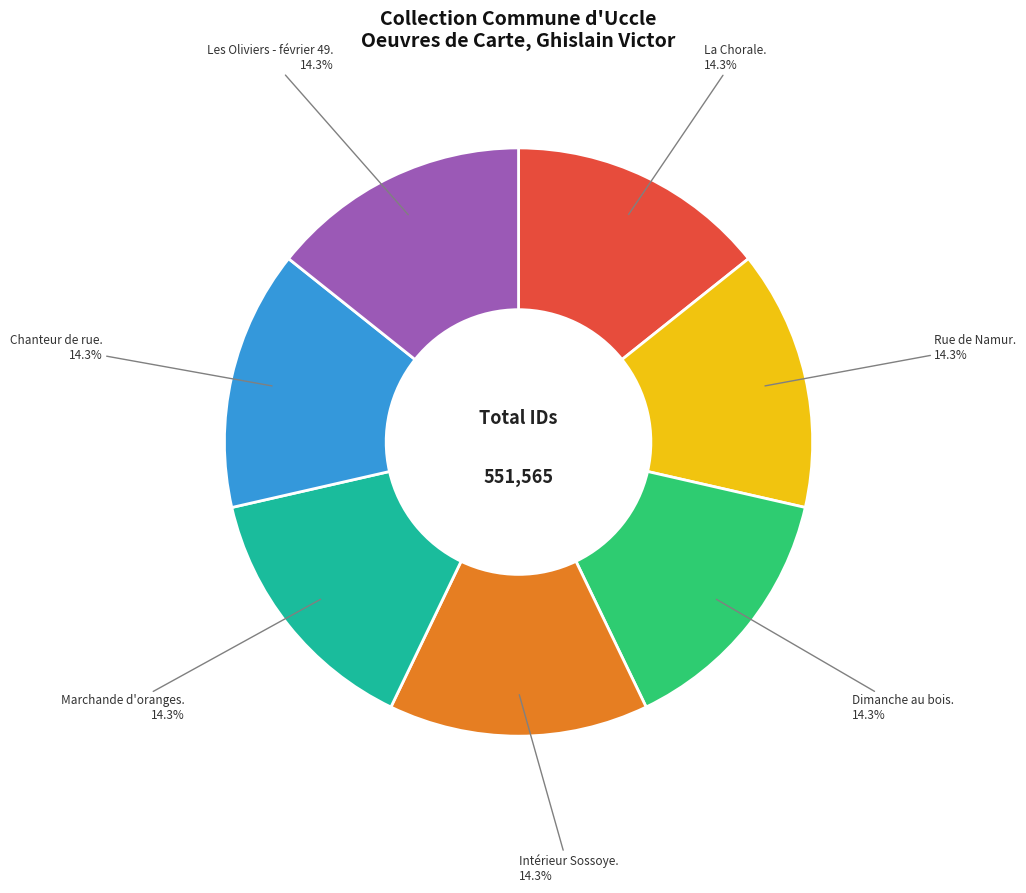

Is there a majority slice in this chart?

No